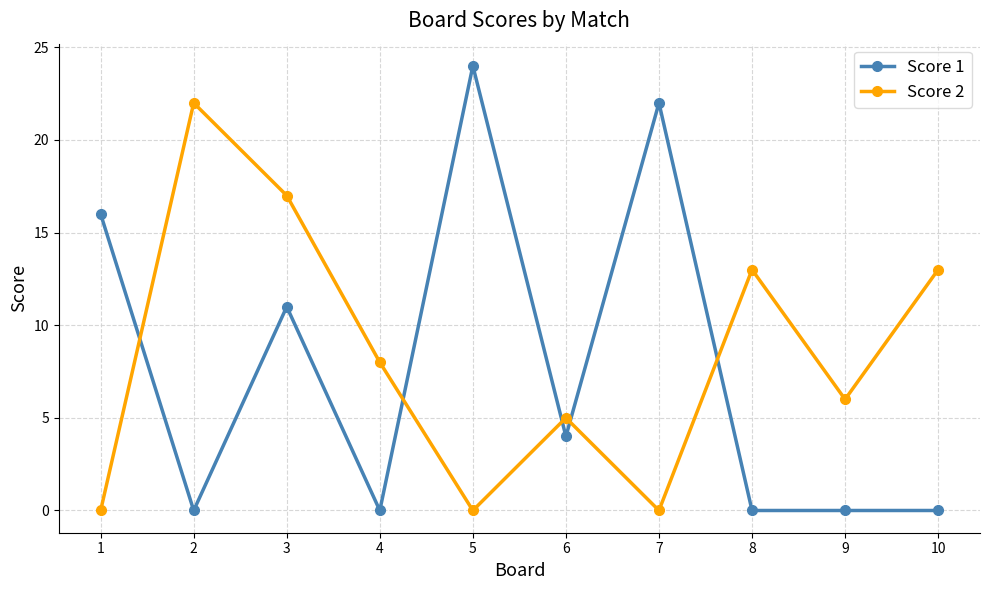

Reading left to right, extract all data points from this chart.

Score 1: 1=16	2=0	3=11	4=0	5=24	6=4	7=22	8=0	9=0	10=0
Score 2: 1=0	2=22	3=17	4=8	5=0	6=5	7=0	8=13	9=6	10=13